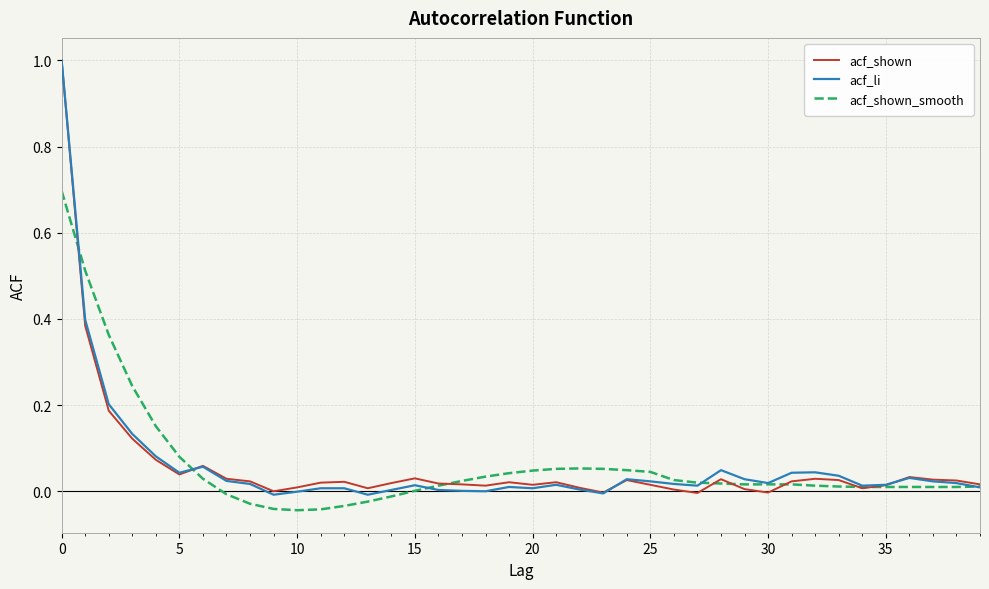

What is the maximum value for acf_shown?

1.0